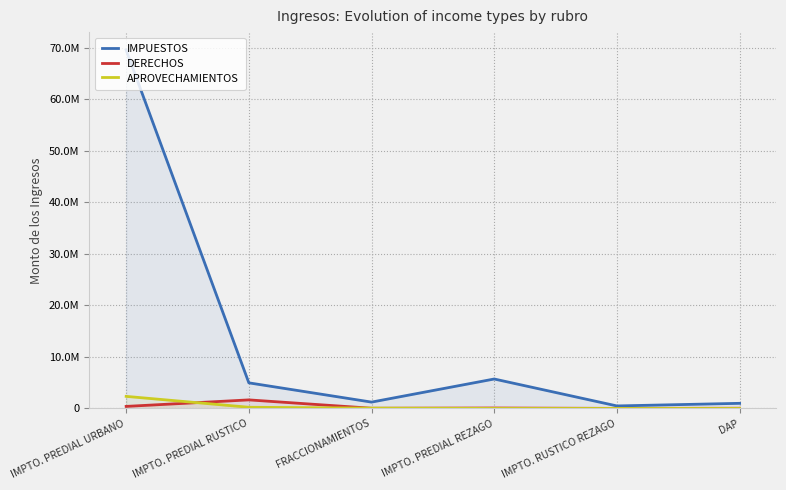

At which label is IMPUESTOS closest to 35038099?

IMPTO. PREDIAL REZAGO